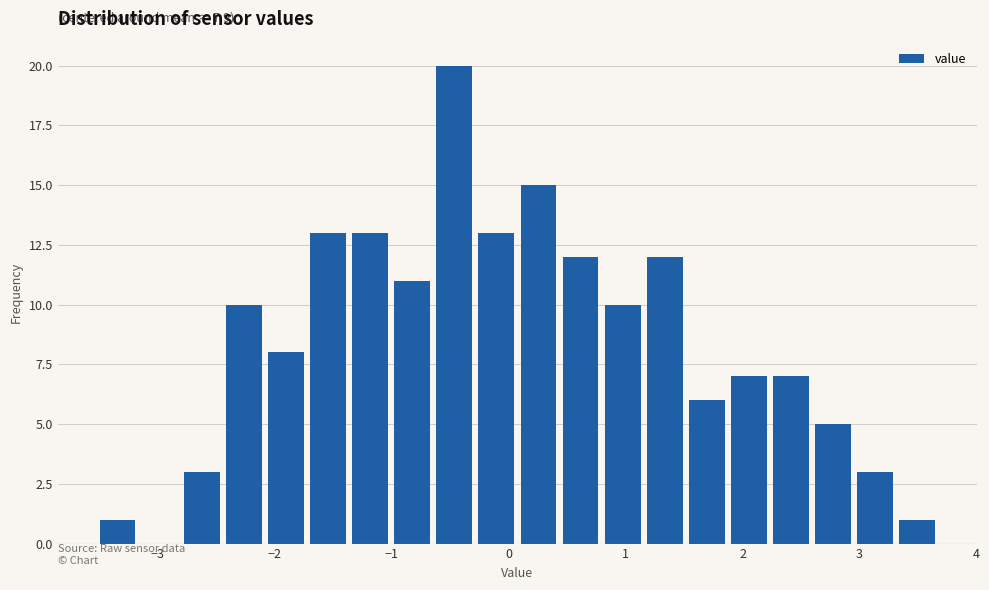

Read against the x-axis, roughly where is the centre of the tallest bar?

-0.5